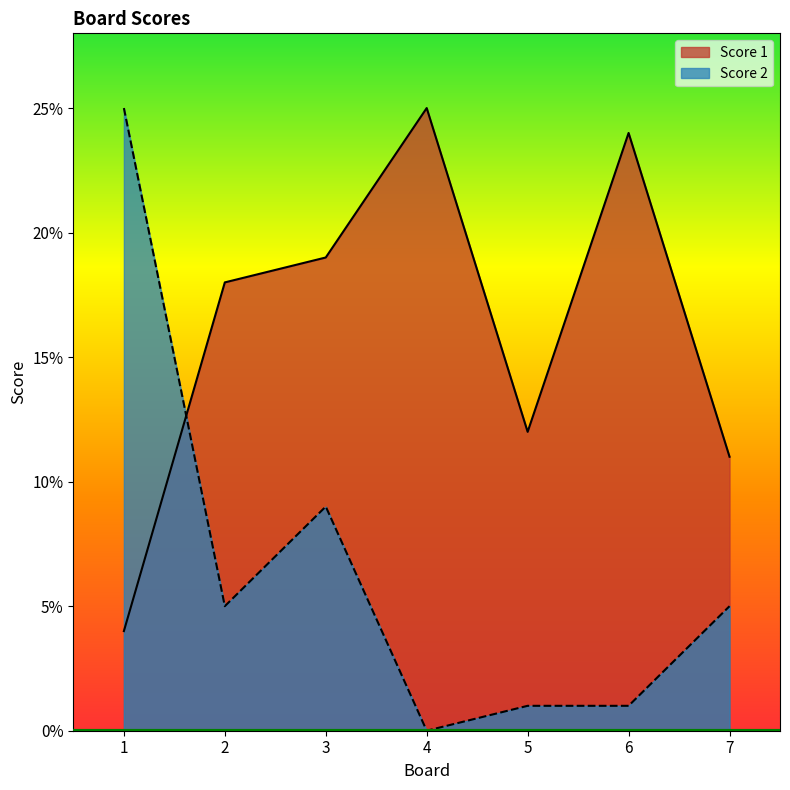

What is the difference between the Score 2 values at 3 and 6?

8